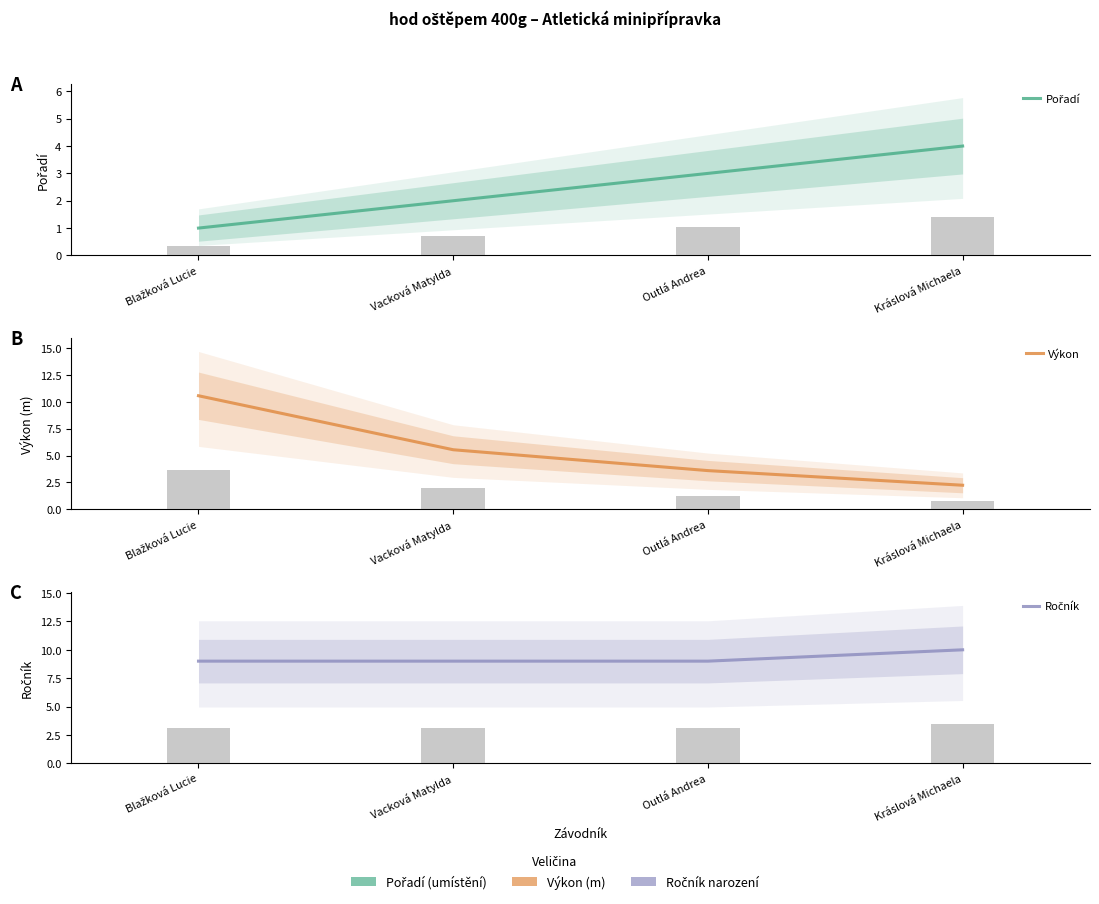

Count the Ročník values in the range 9 to 10.

4